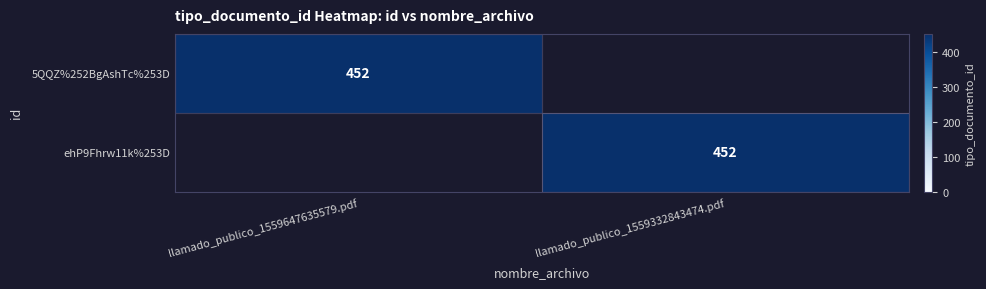

True or false: ehP9Fhrw11k%253D has a value of 278 at llamado_publico_1559332843474.pdf.

False